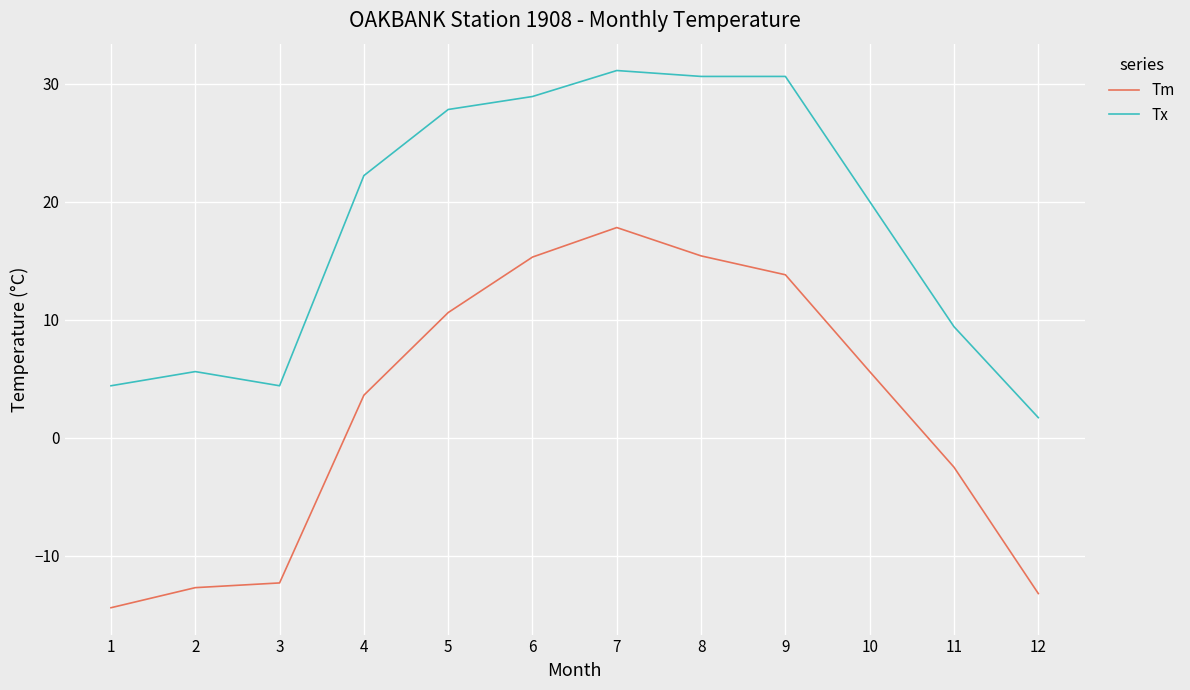

The Tm series shows 20.8 at 8. True or false?

False